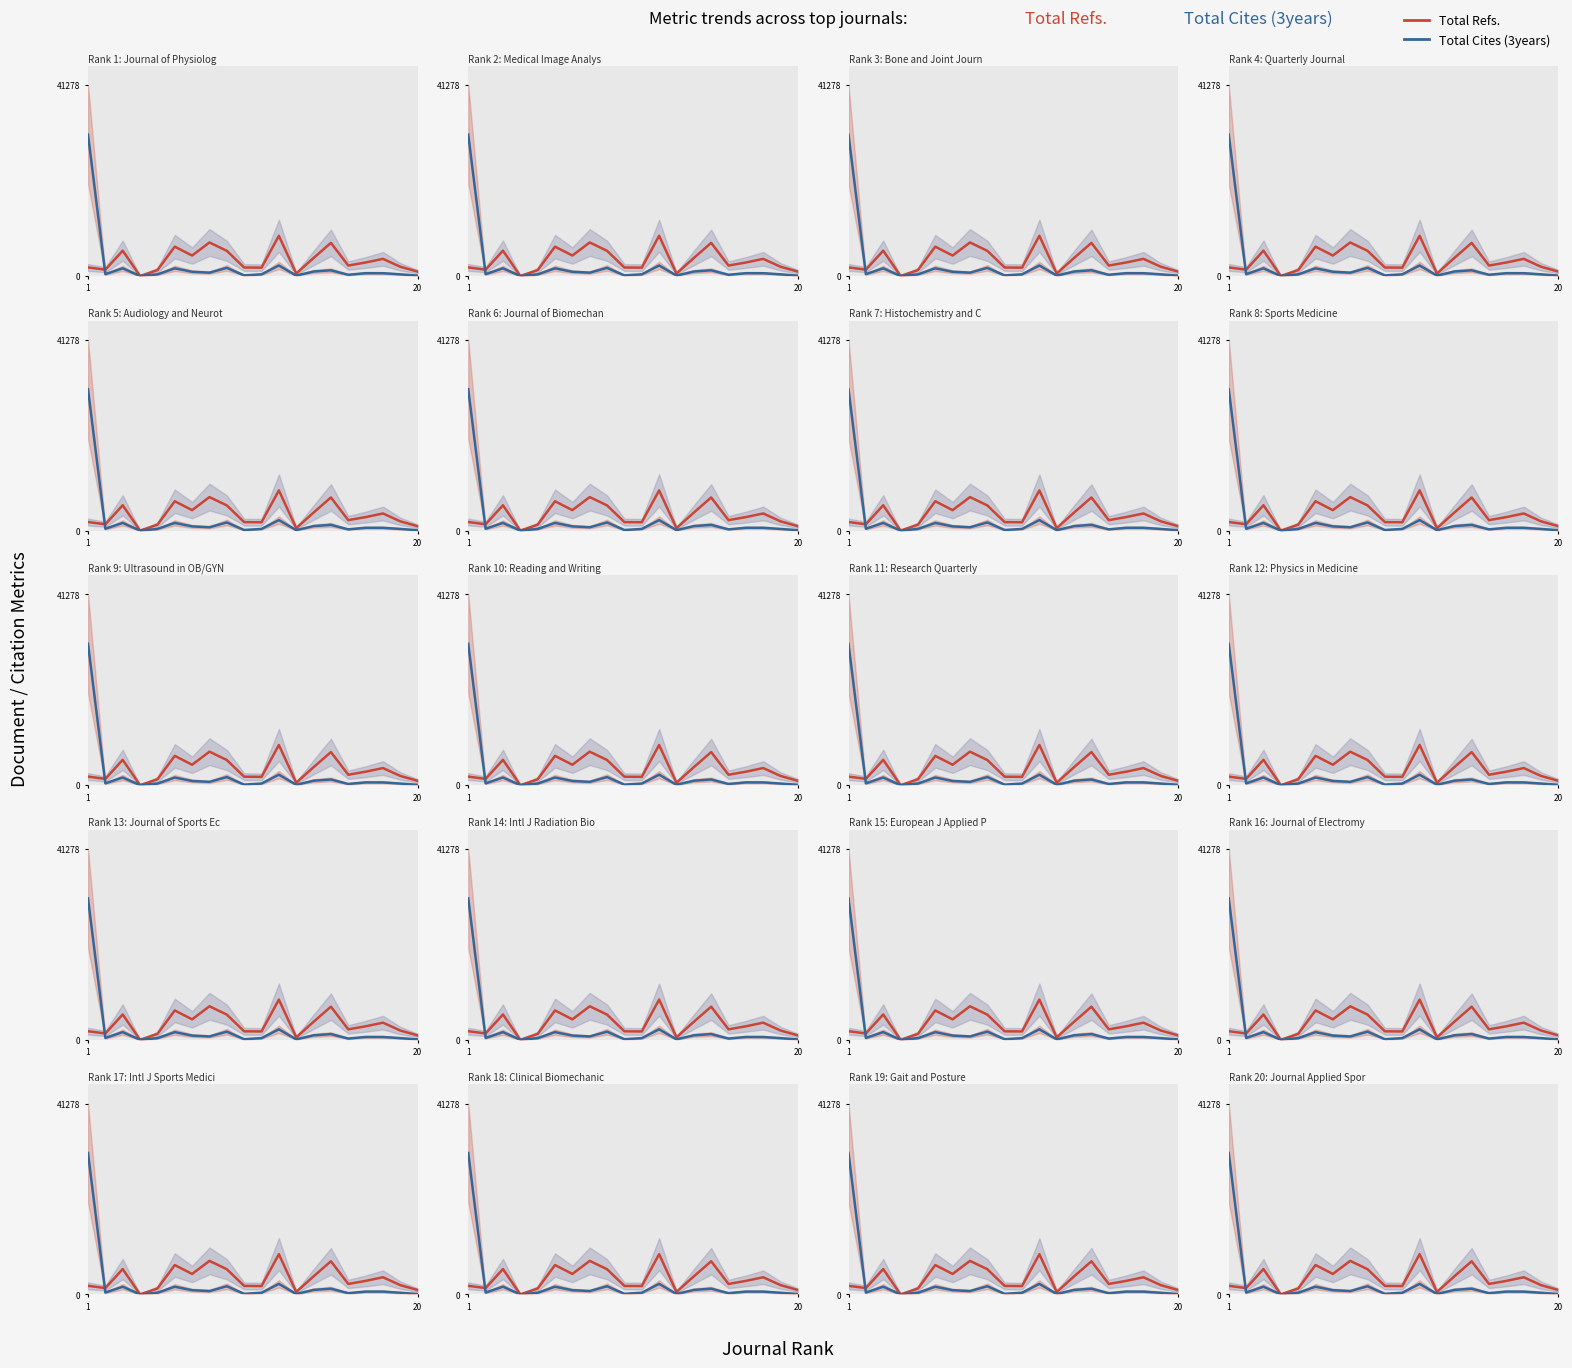

Where does the Total Cites (3years) series first go above 604?

1